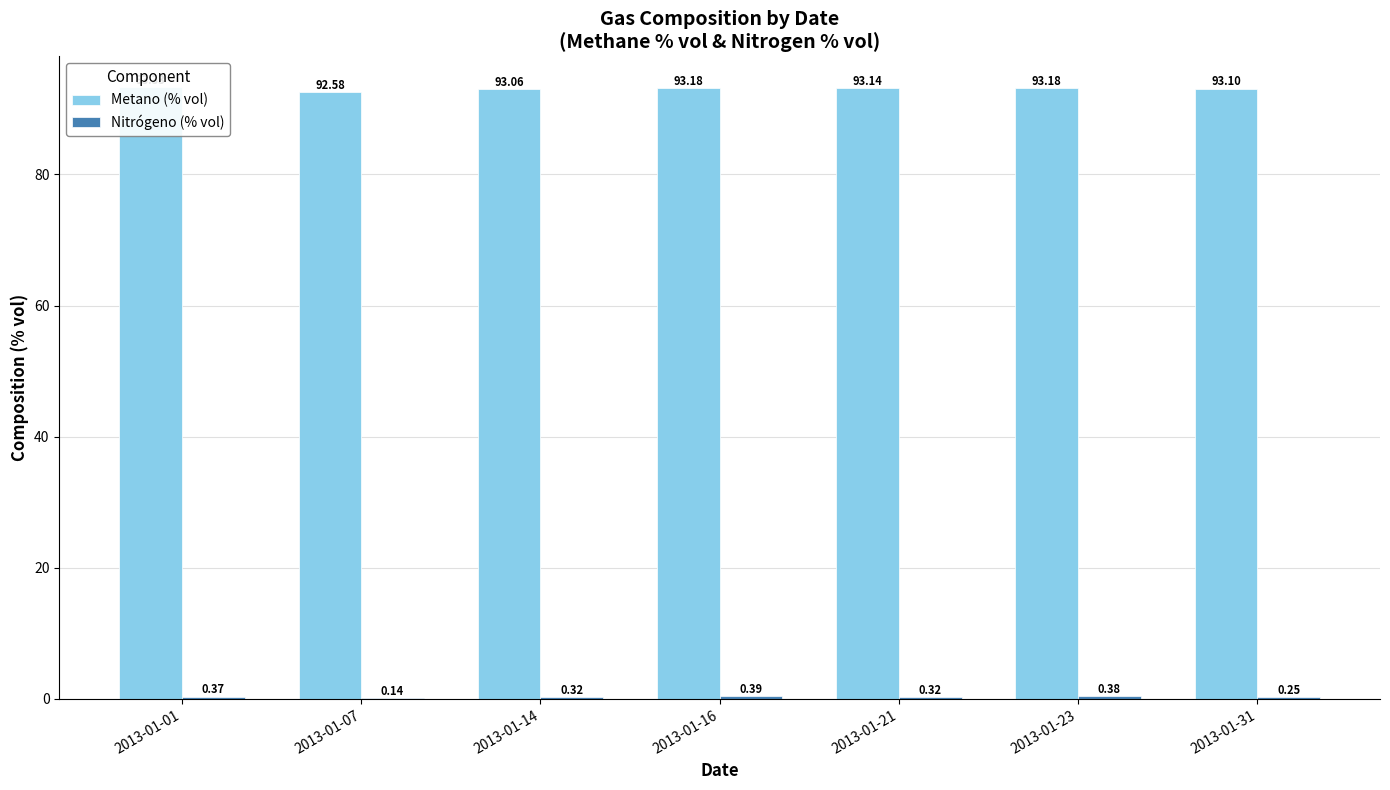

How many groups of bars are there?

7